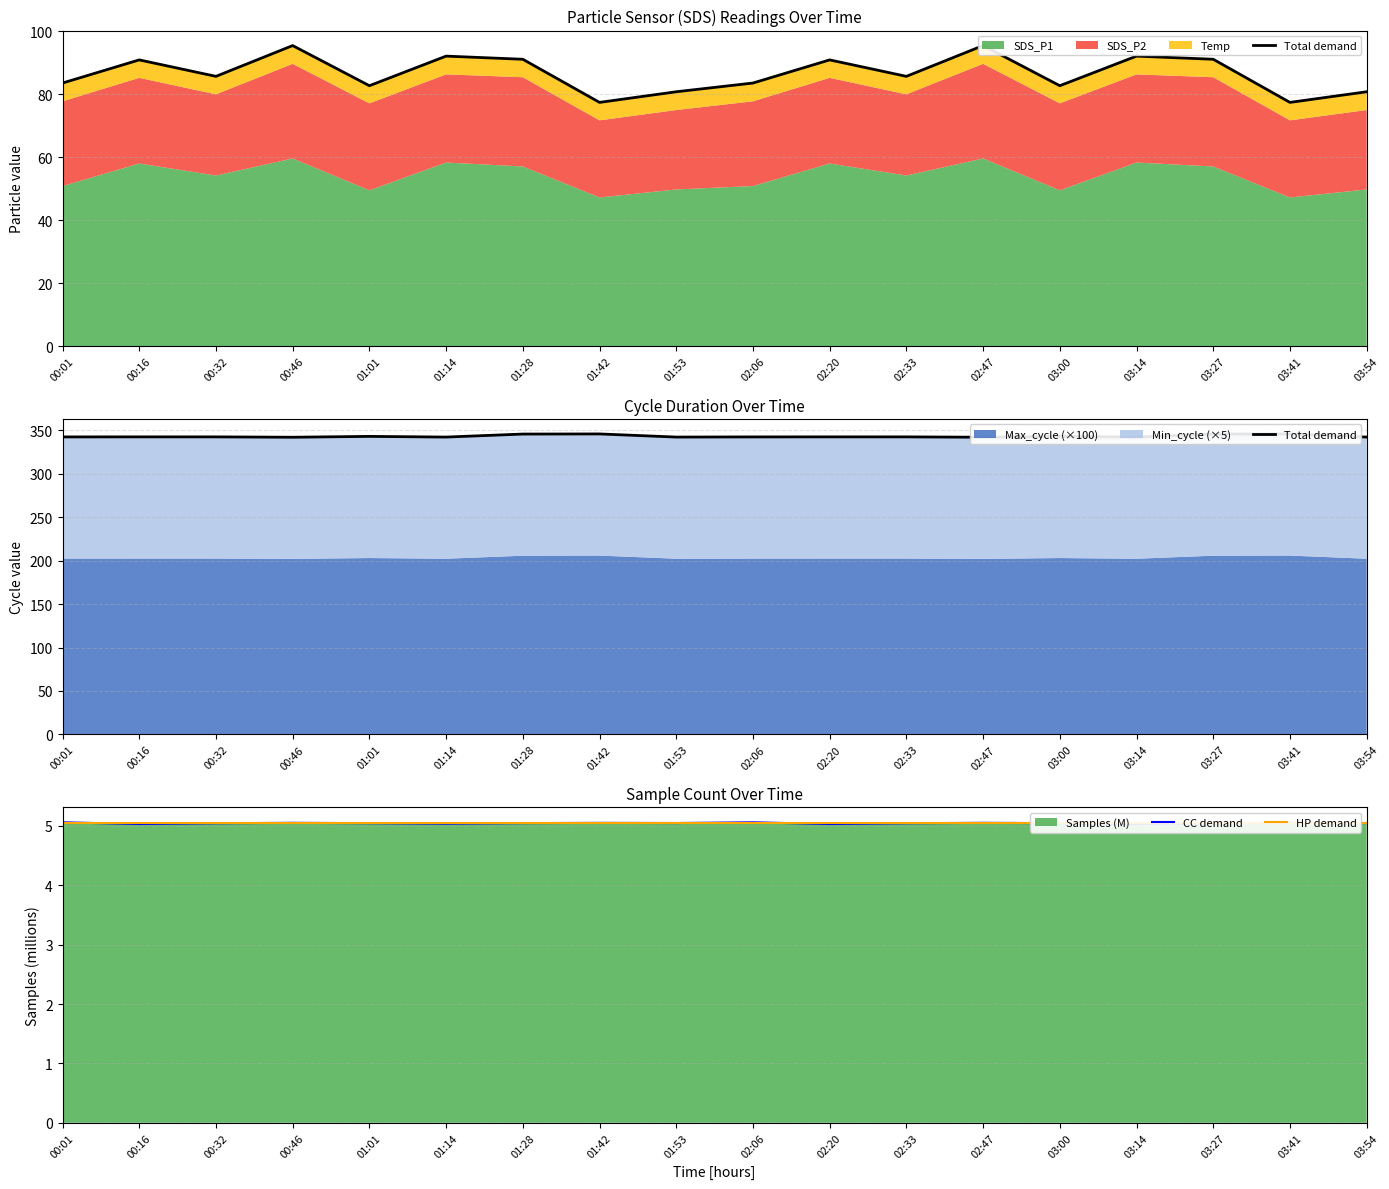

Which series has the widest spread of values?

Total demand